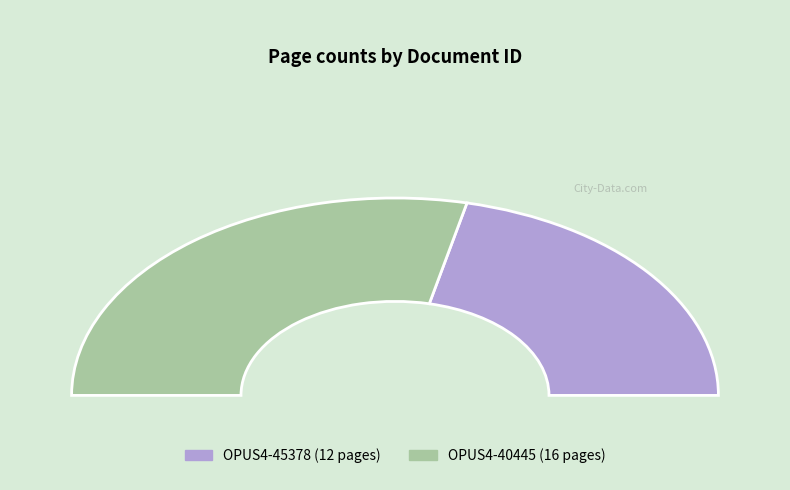

Is OPUS4-40445 the majority of the pie?

Yes